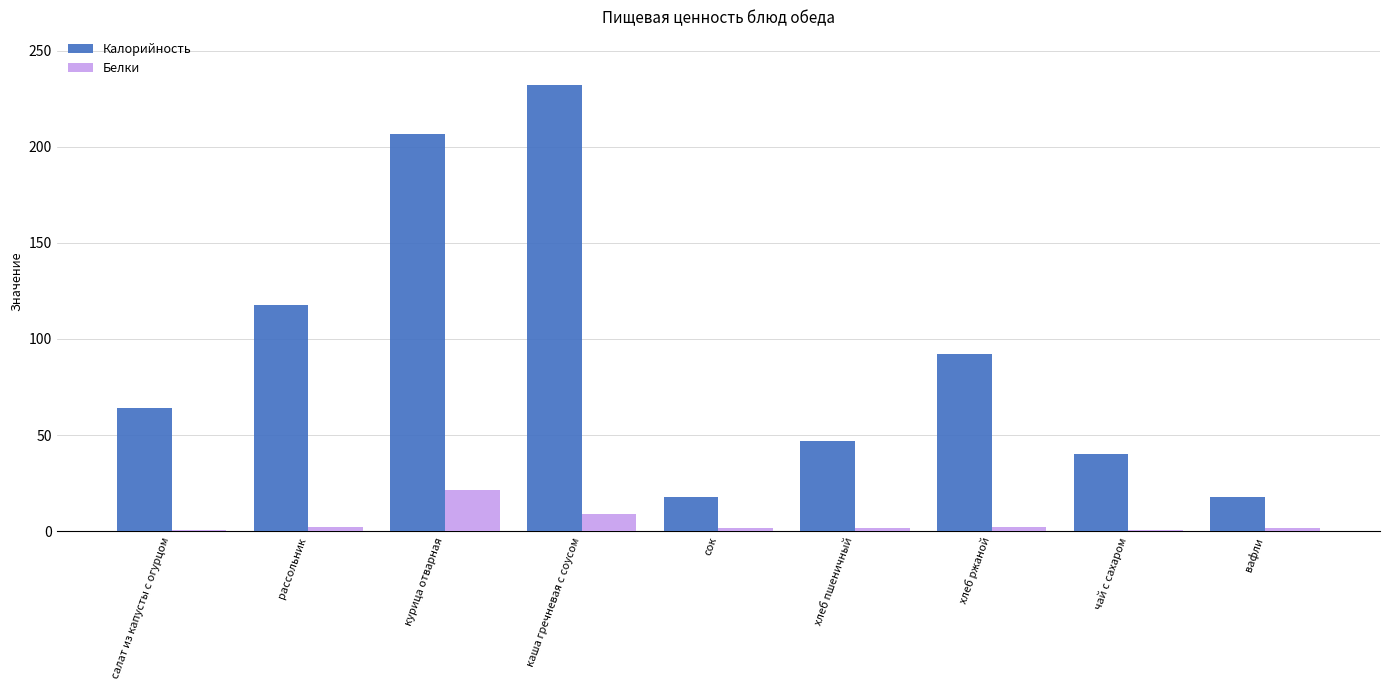

What is the highest value of the Белки series?

21.7